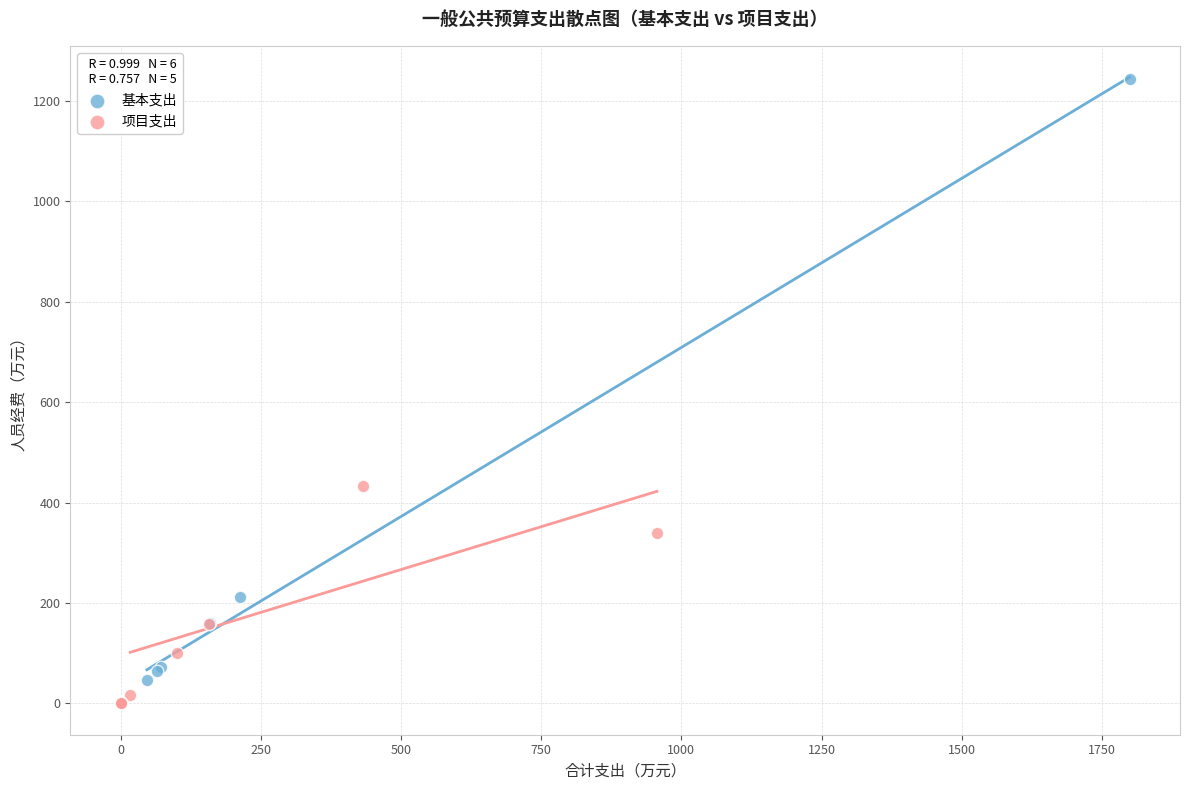

Which series contains the highest Y value?

基本支出